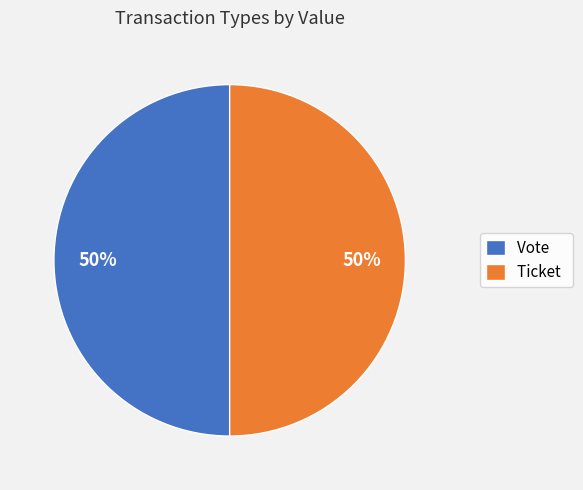

Count the number of slices in the pie.

2